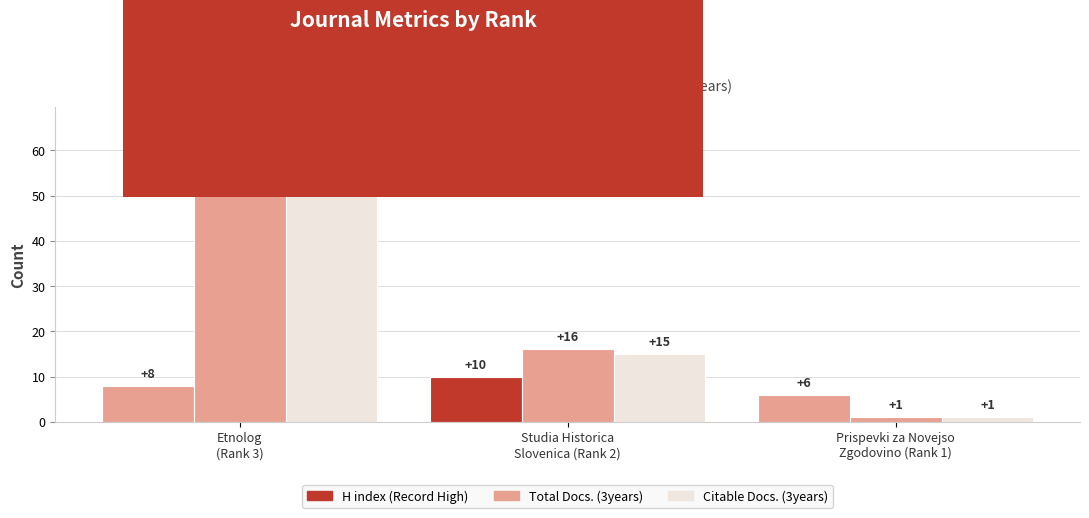

How many categories are shown in the chart?

3